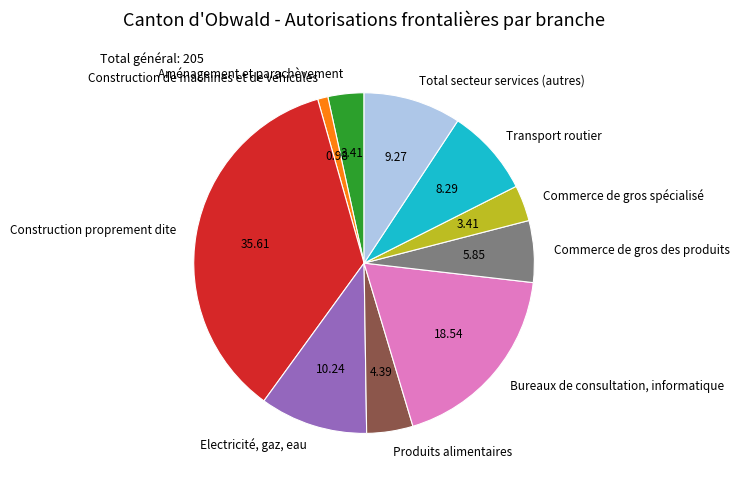

Does any single category account for the majority?

No